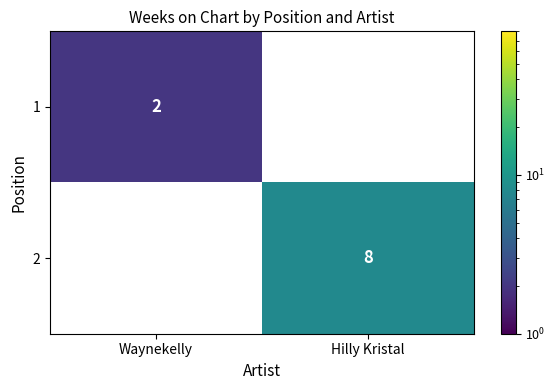

Is the value of 1 at Hilly Kristal greater than the value of 2 at Hilly Kristal?

No